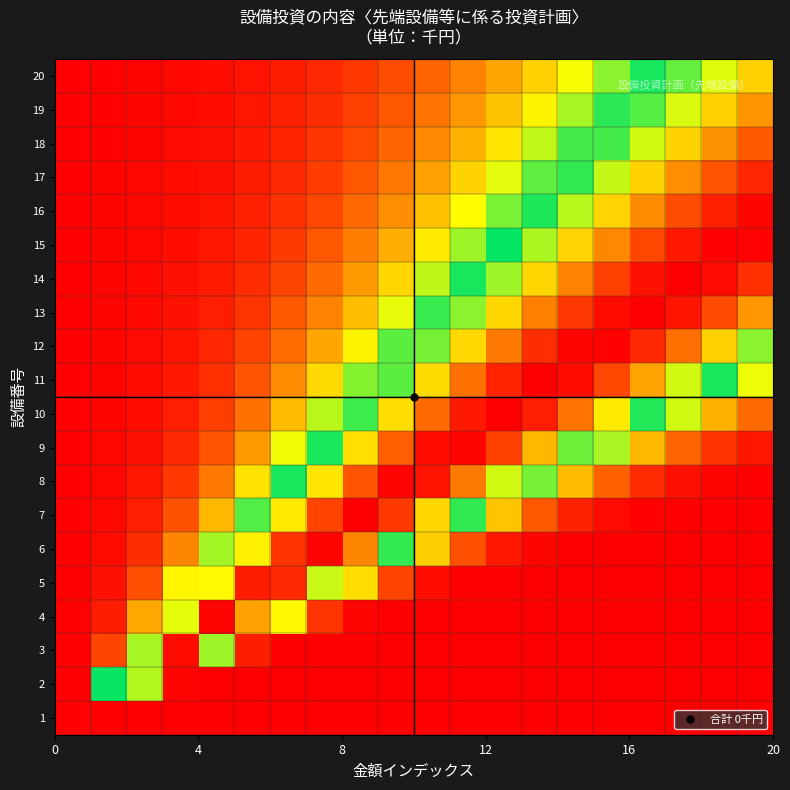

What is the greatest value displayed?

1.0